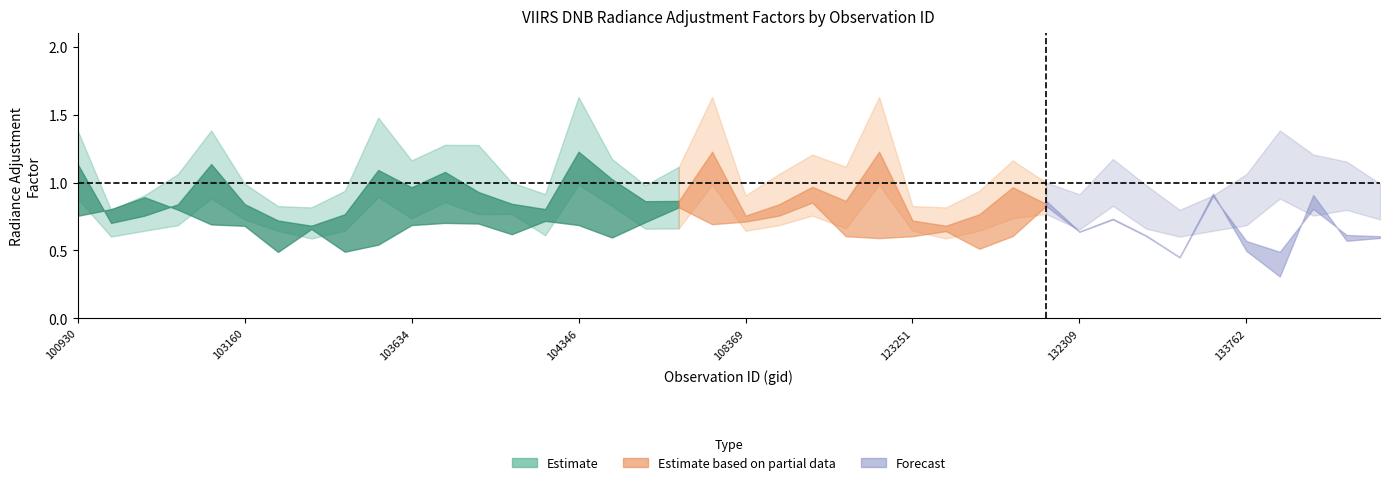

What is the total value across all series at 133223?

3.7